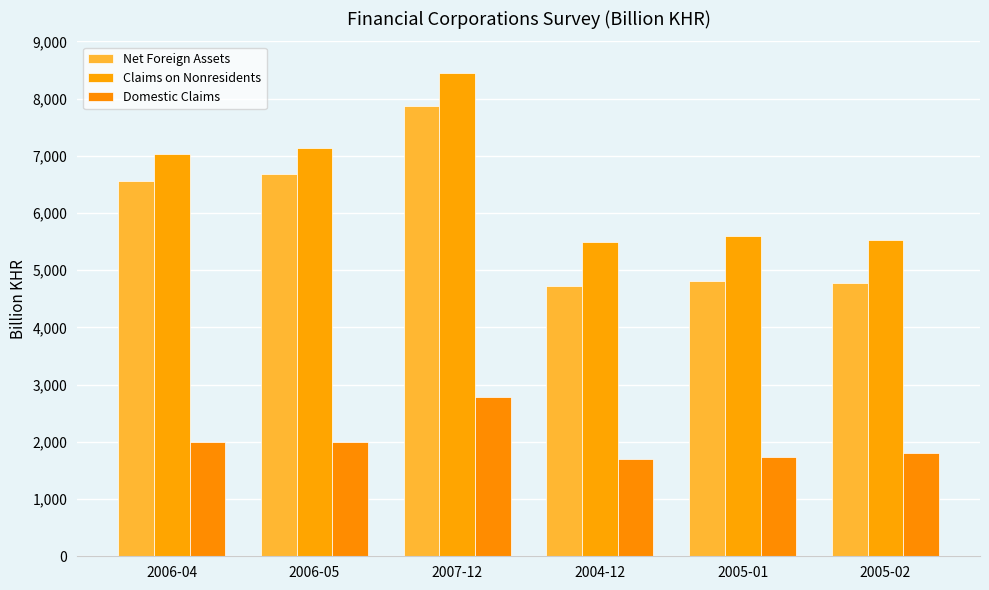

How many data points in Claims on Nonresidents are above 7024?

3